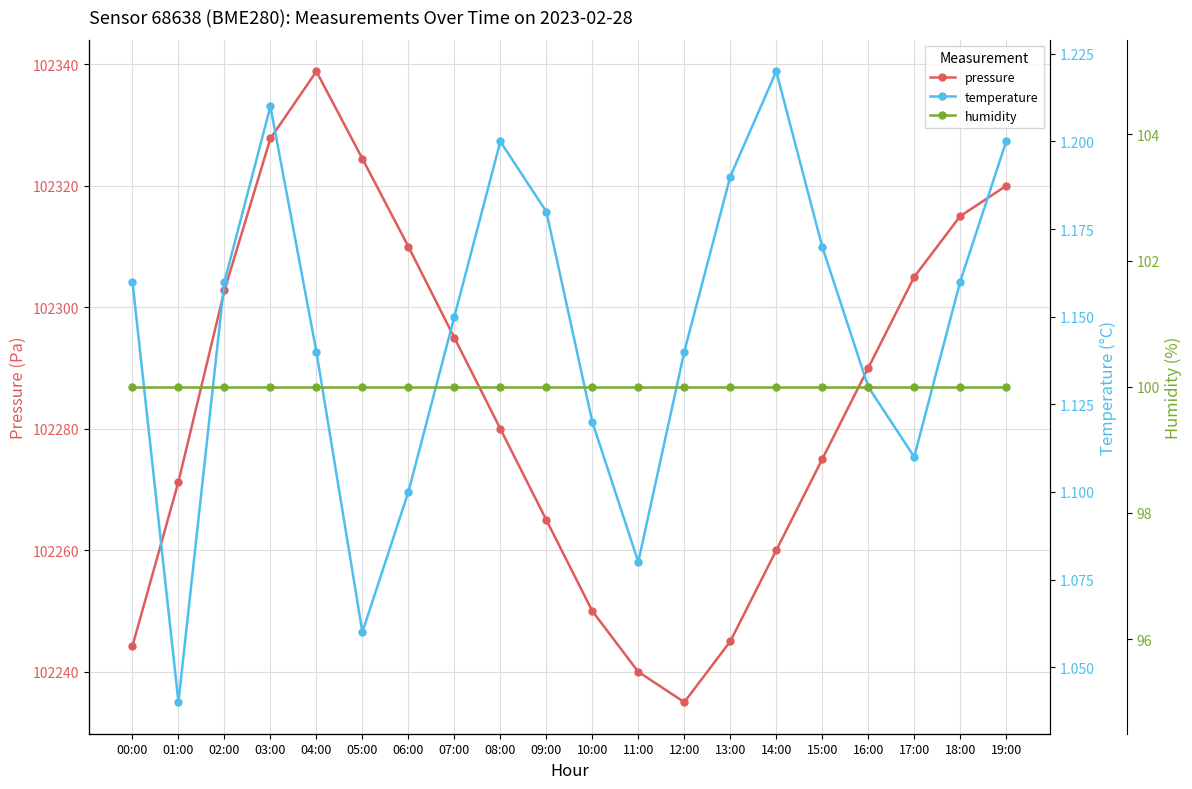

Between 10:00 and 13:00, which is larger?

10:00